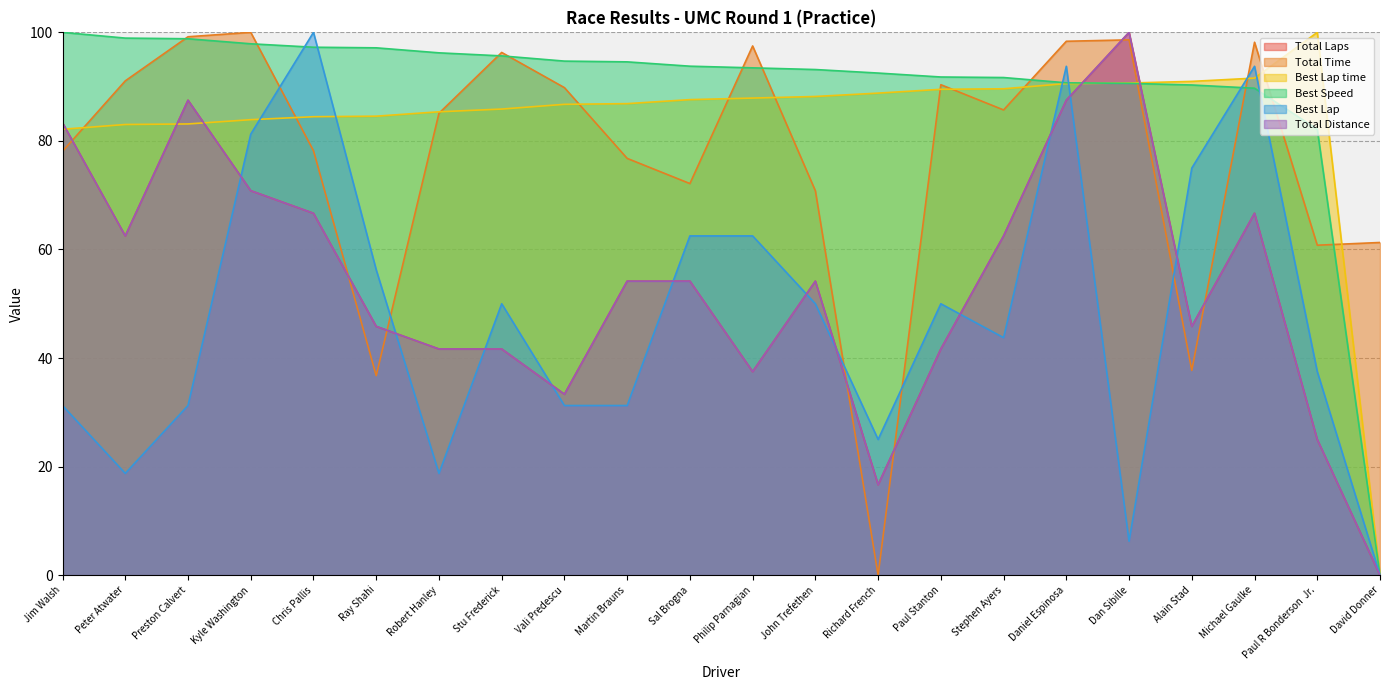

What value does the Total Laps series have at John Trefethen?

54.2